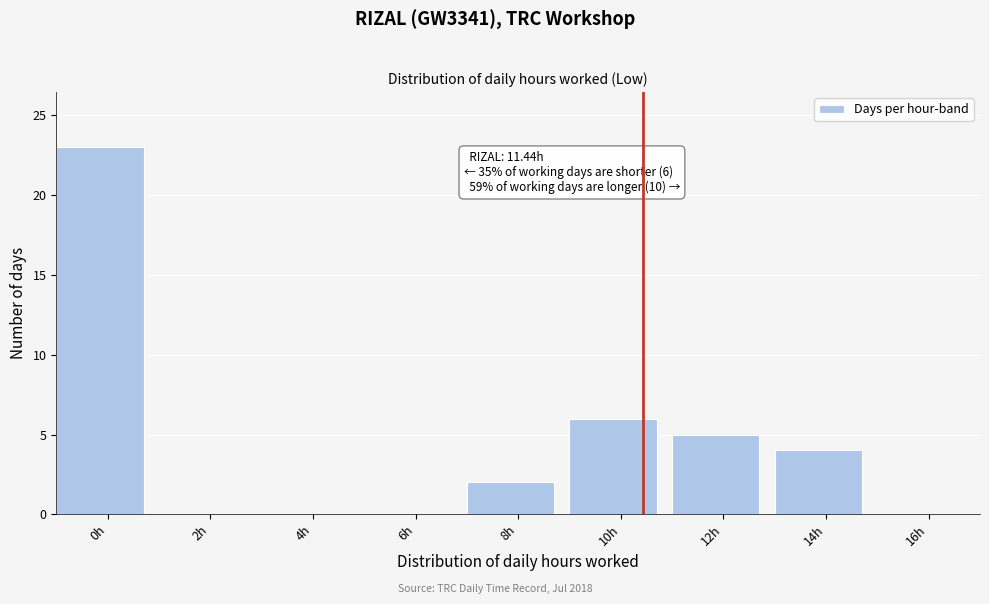

Reading right to left, list all the values displayed in this chart.

16h=0	14h=4	12h=5	10h=6	8h=2	6h=0	4h=0	2h=0	0h=23